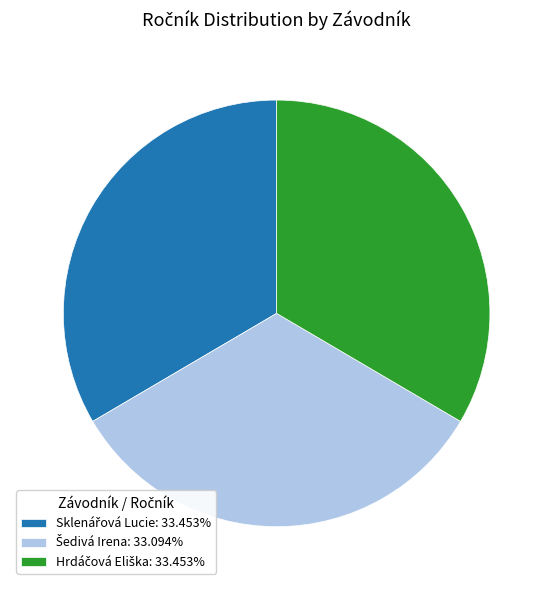

Is there any slice that represents more than half of the pie?

No